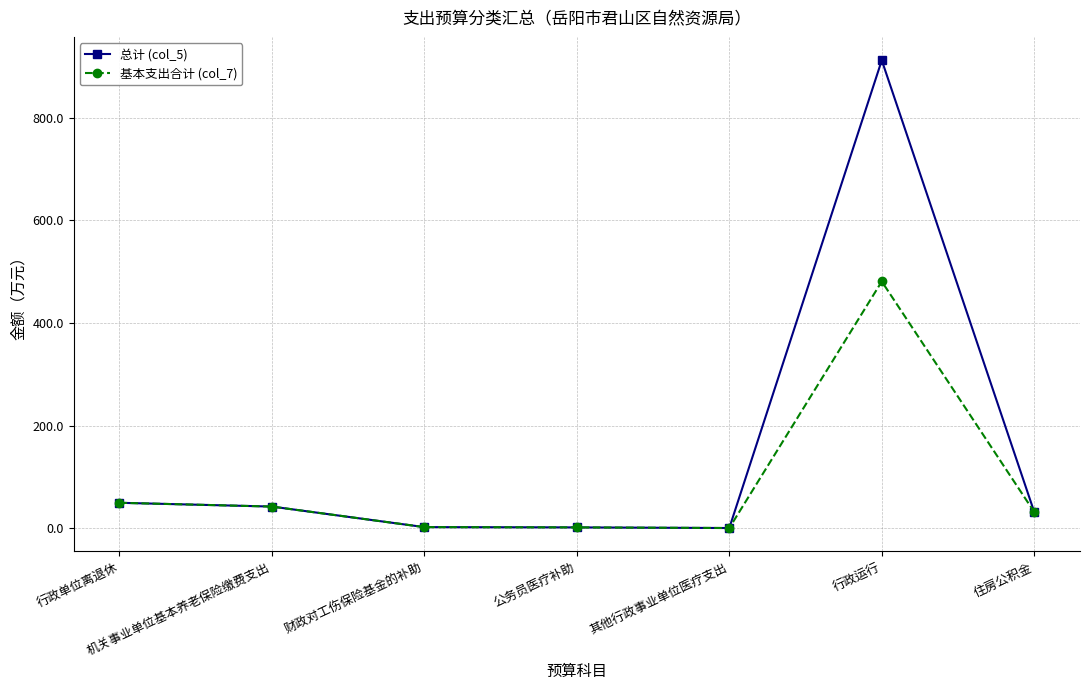

At which category is the sum across all series the highest?

行政运行